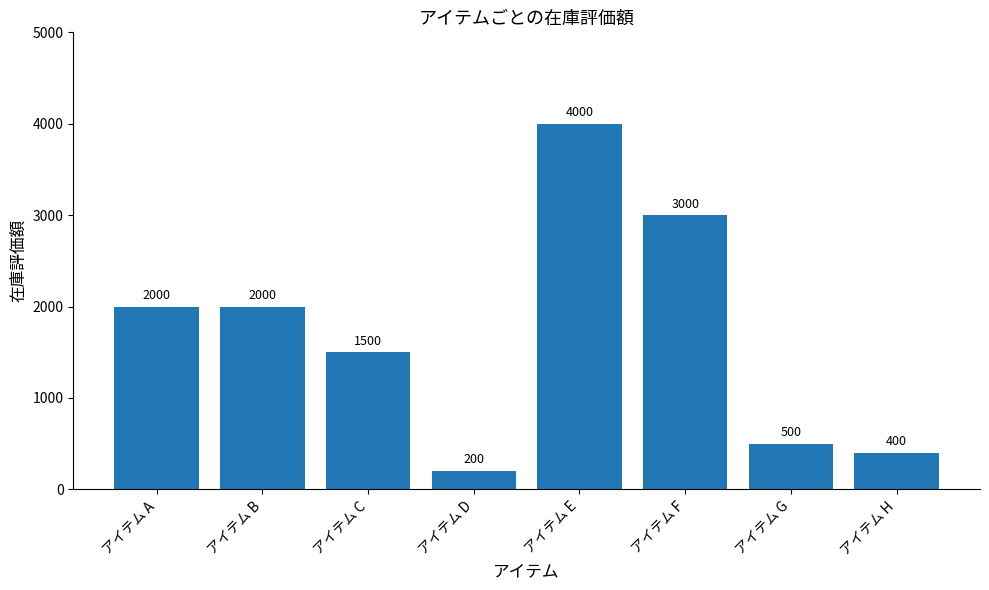

What is the sum of the values at アイテム D and アイテム B?

2200